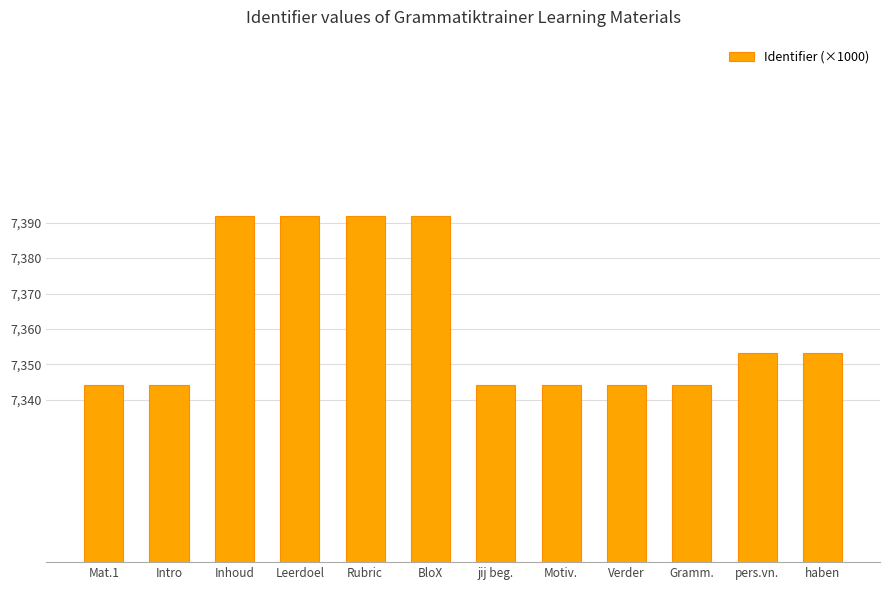

What value does the data have at jij beg.?

7344.0